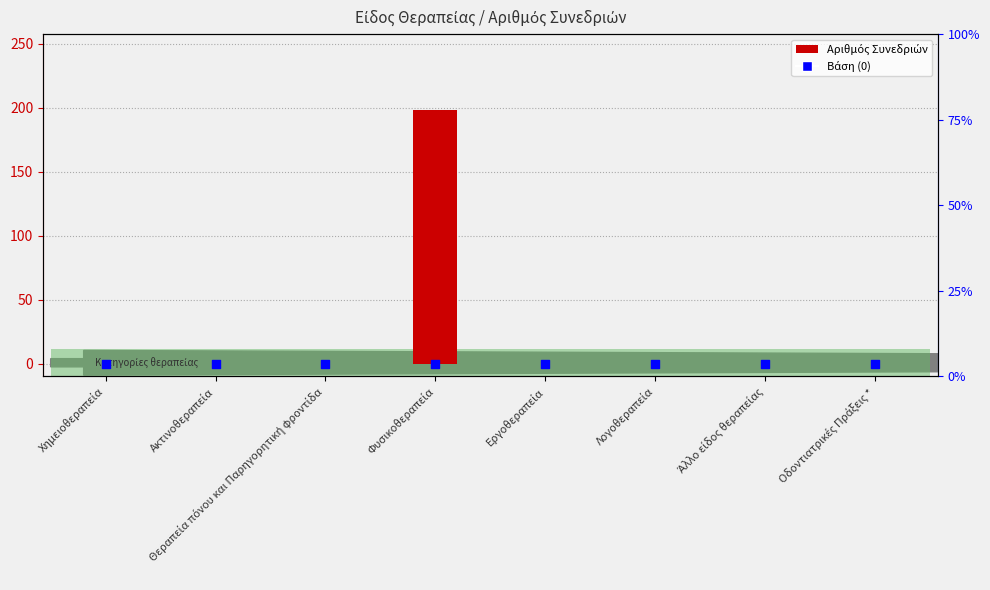

Which series reaches the maximum Y coordinate?

Αριθμός Συνεδριών